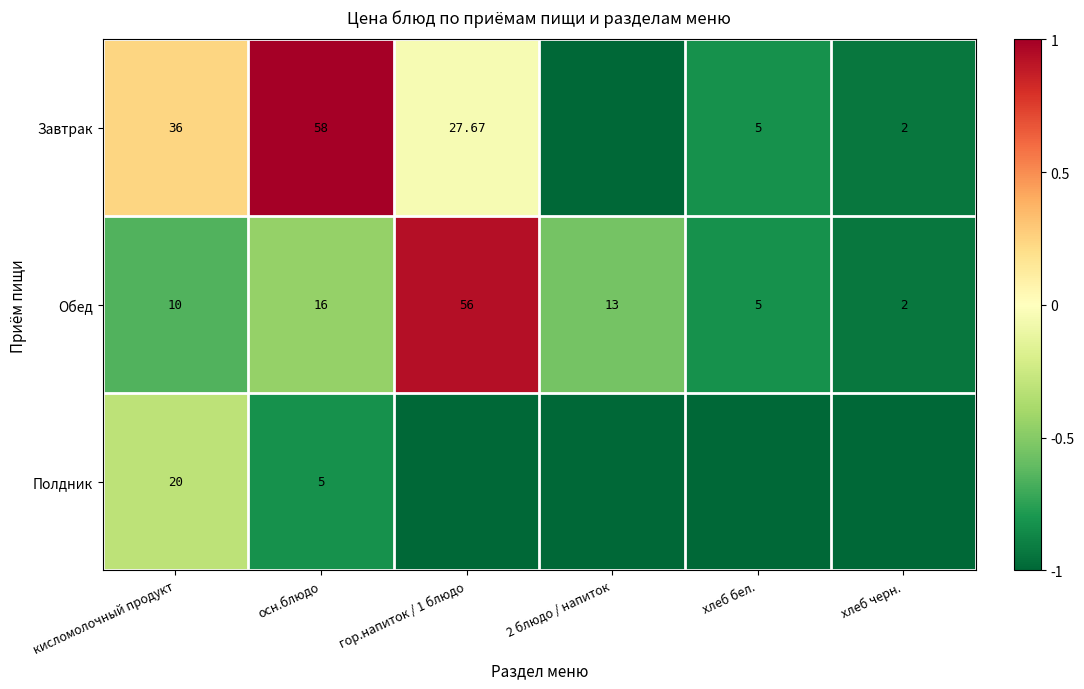

Where does the Обед series first go above 13?

осн.блюдо